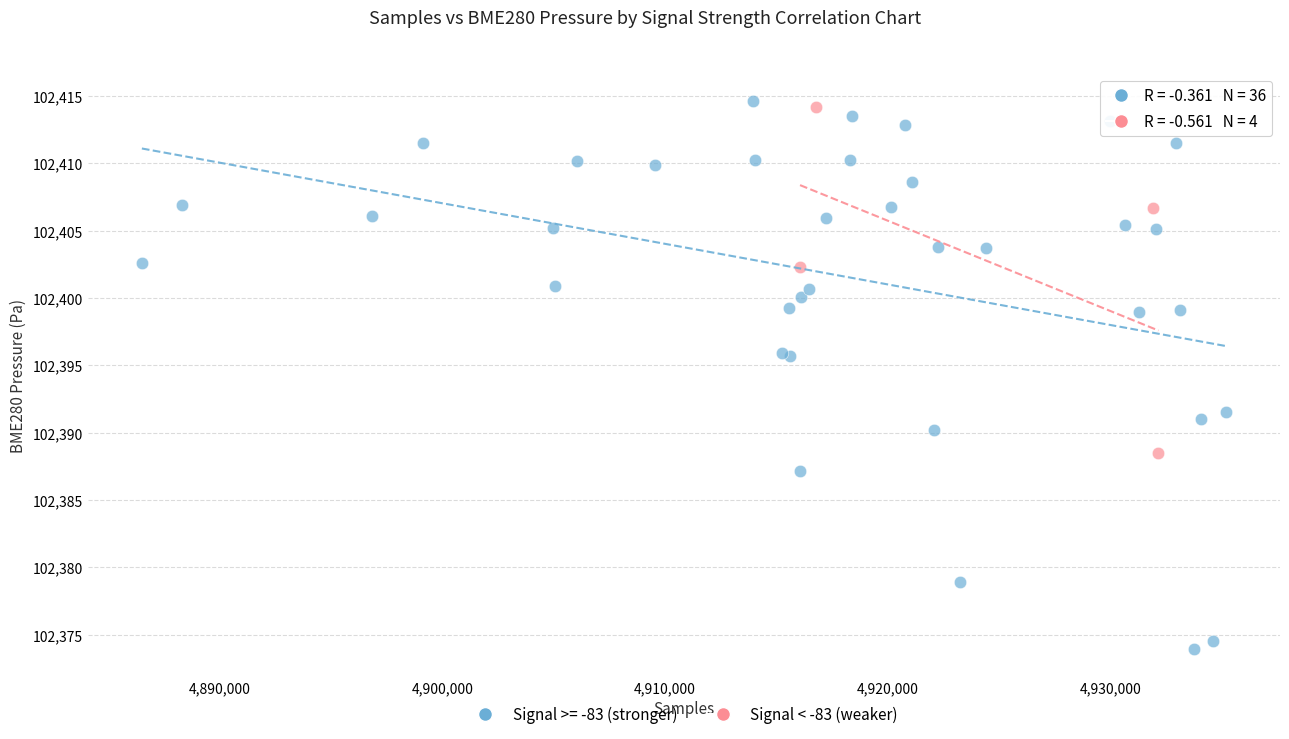

Which series contains the lowest Y value?

Signal >= -83 (stronger)